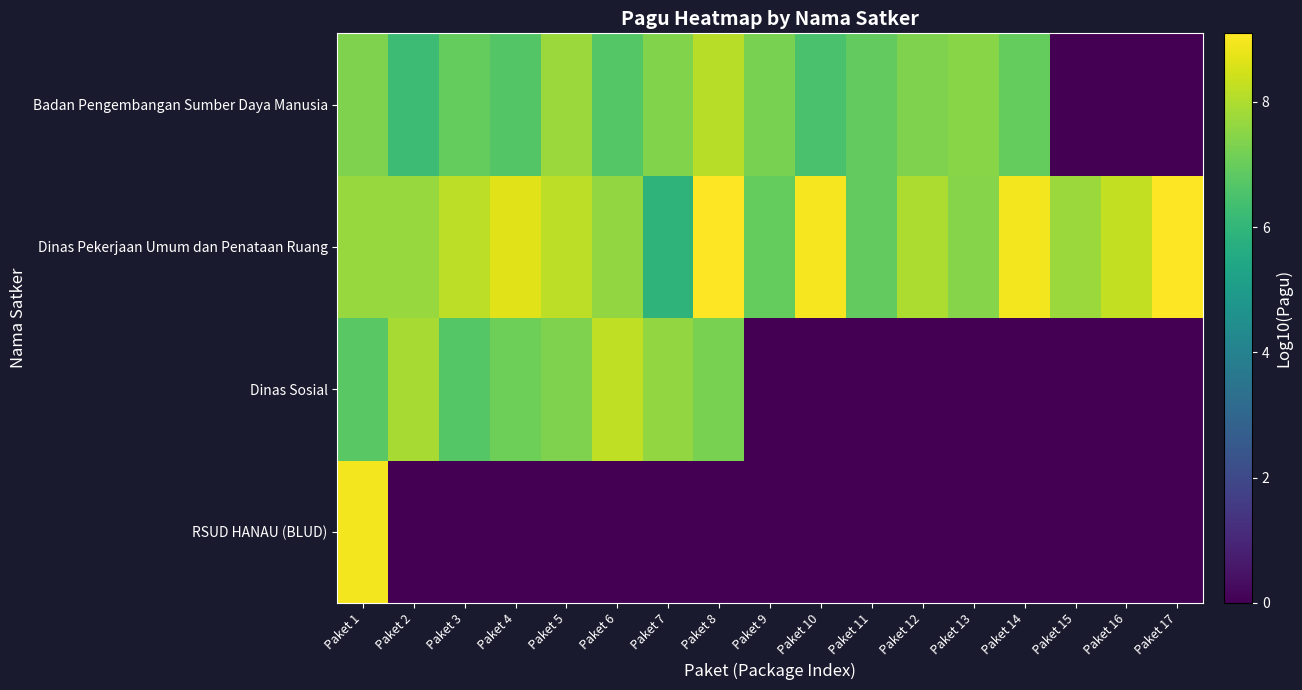

How many distinct data groups are displayed?

4